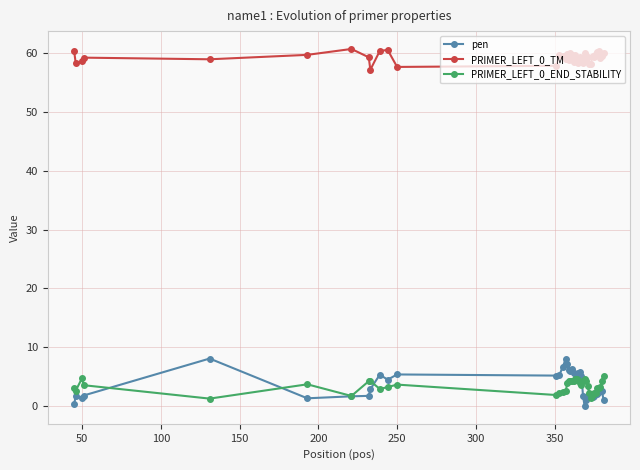

True or false: PRIMER_LEFT_0_END_STABILITY and PRIMER_LEFT_0_TM intersect in this chart.

False